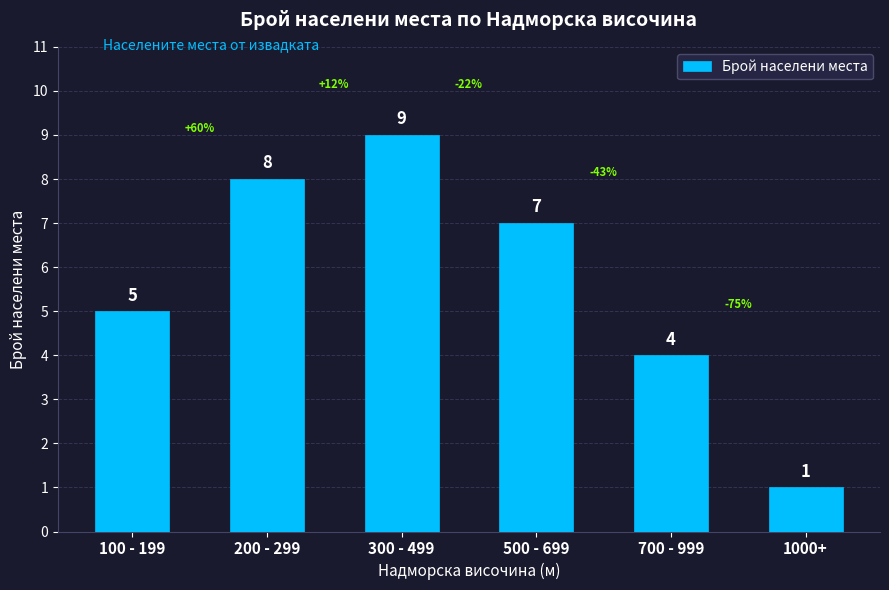

Which label corresponds to the smallest value in the chart?

1000+